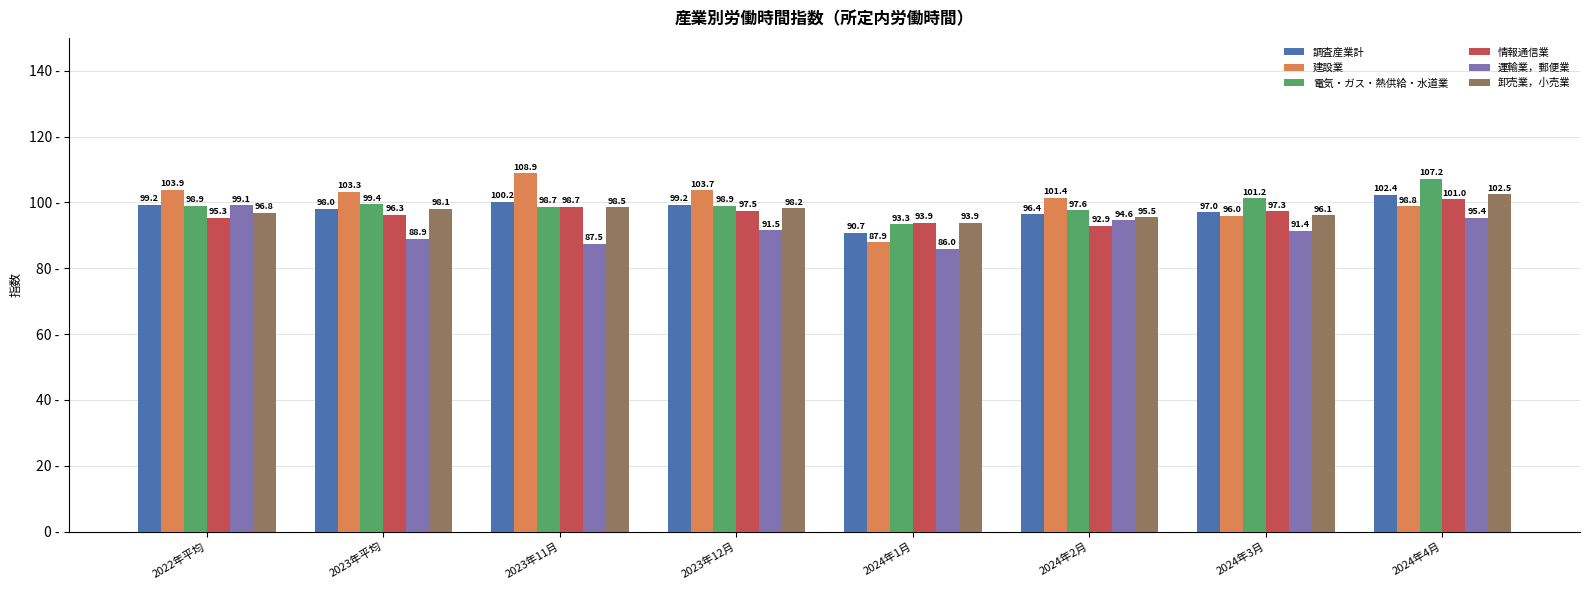

At which label does 情報通信業 first exceed 97?

2023年11月